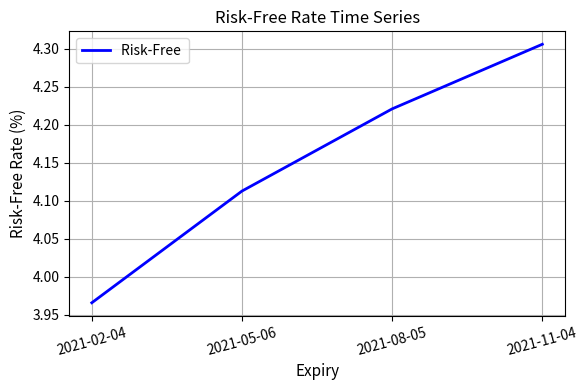

What is the change in value from 2021-02-04 to 2021-08-05?

+0.3